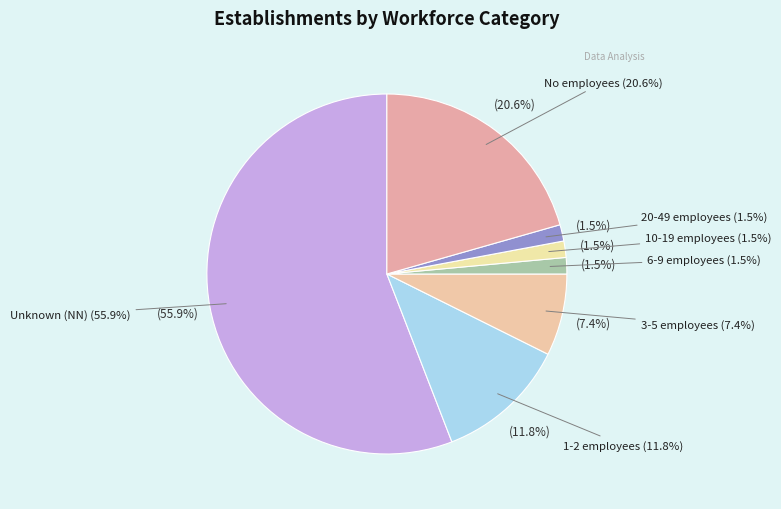

How many segments does this pie chart have?

7